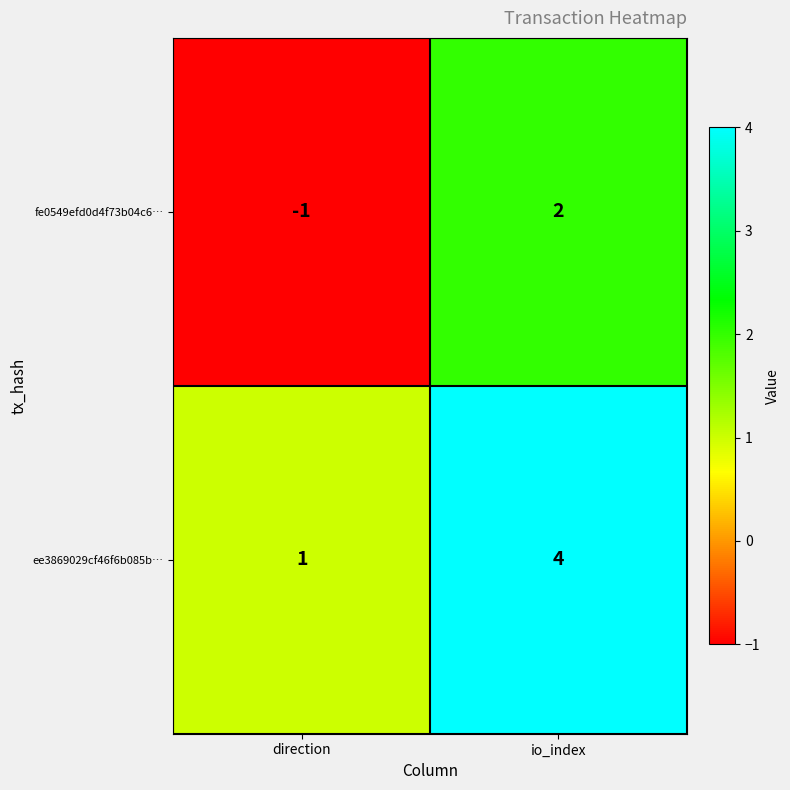

True or false: ee3869029cf46f6b085b… has a value of 1 at direction.

True